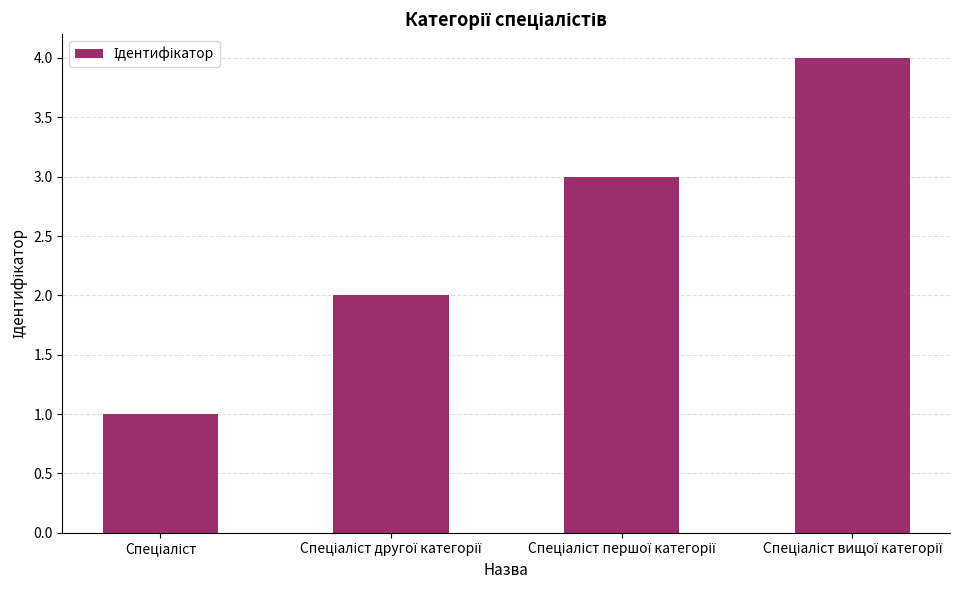

What is the maximum value shown in the chart?

4